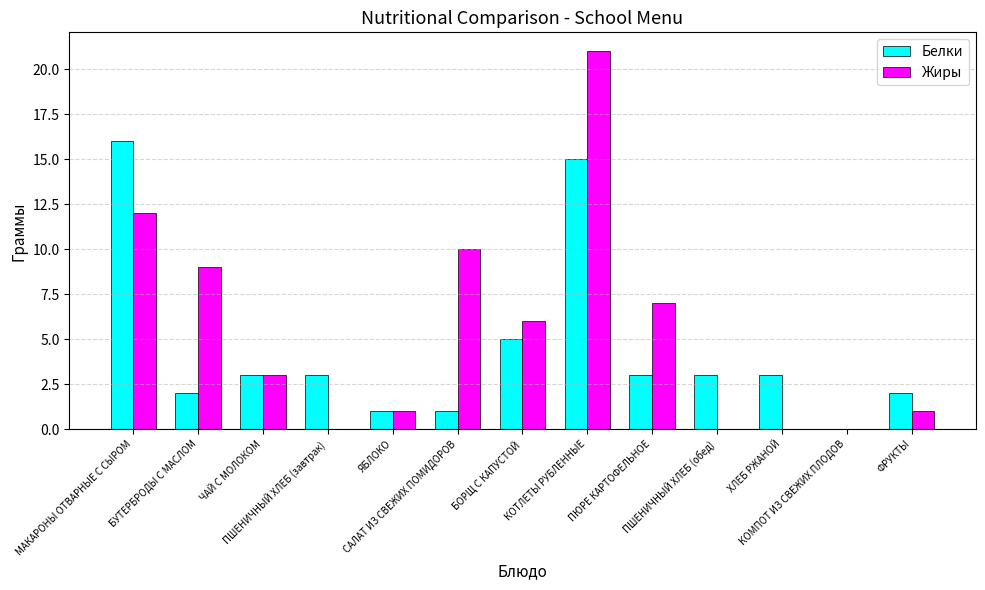

What are all the series names shown in the legend?

Белки, Жиры